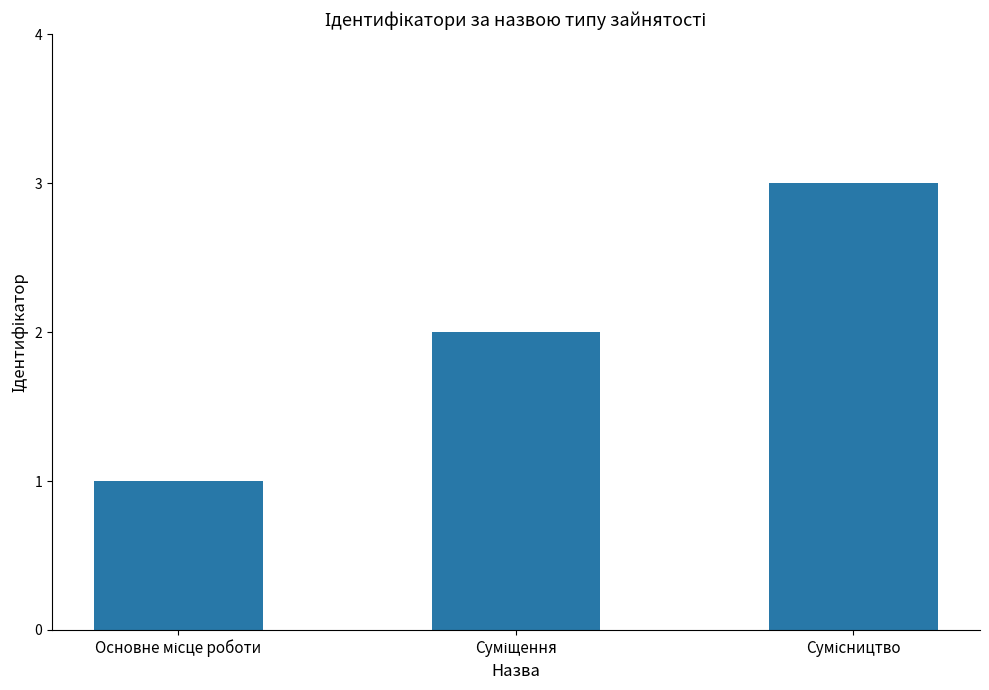

What is the sum of all values?

6